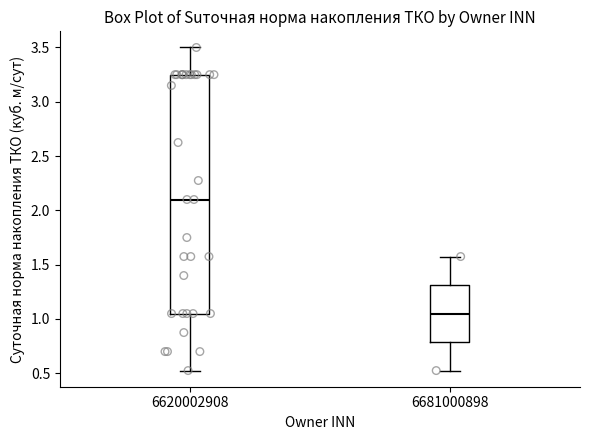

Which box has the highest median line?

6620002908